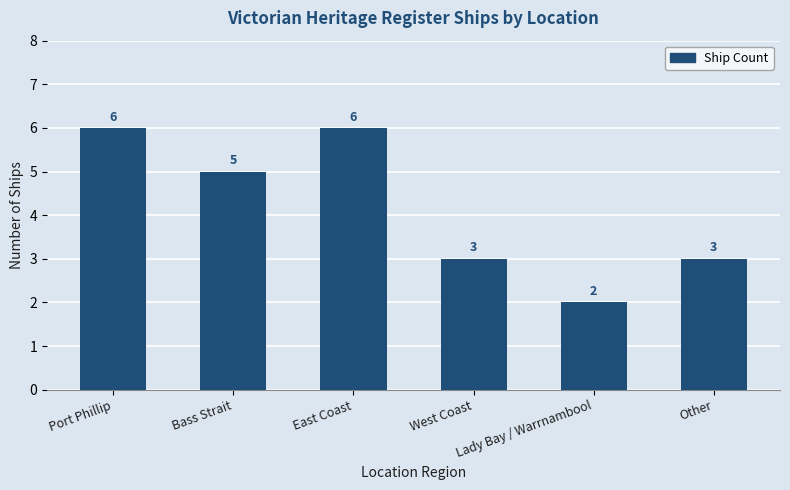

How many categories are shown in the chart?

6